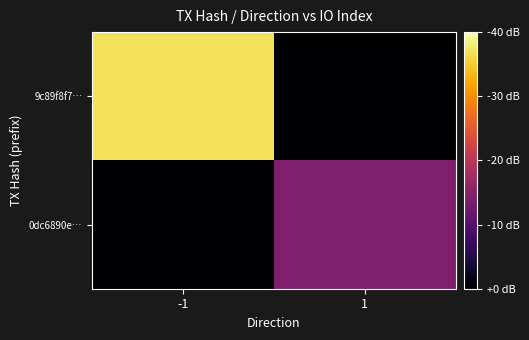

List the series in order of their overall mean, highest first.

9c89f8f7…, 0dc6890e…